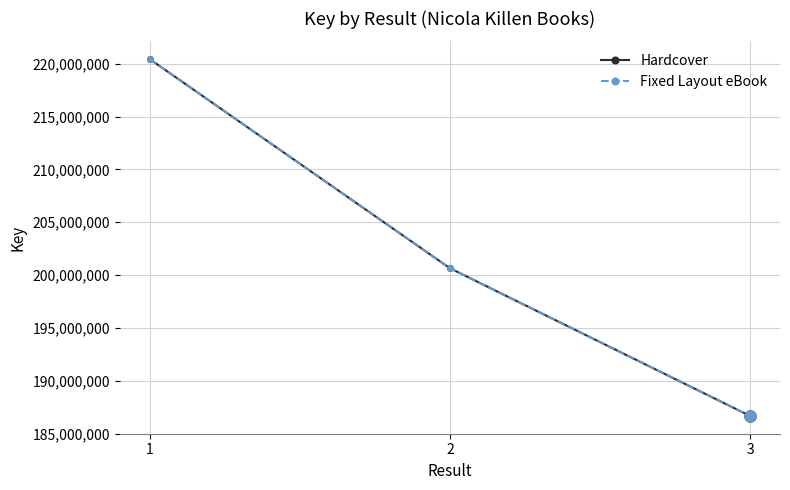

Does the chart display data point markers on the line(s)?

Yes